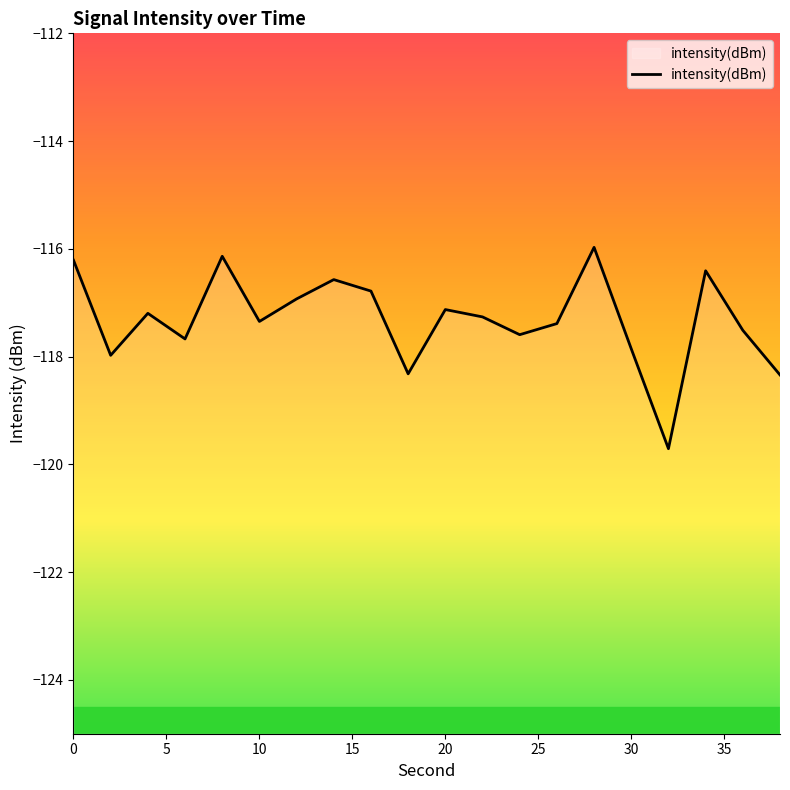

List the labels in order of value, smallest first.

32, 38, 18, 2, 30, 6, 24, 36, 26, 10, 22, 4, 20, 12, 16, 14, 34, 0, 8, 28